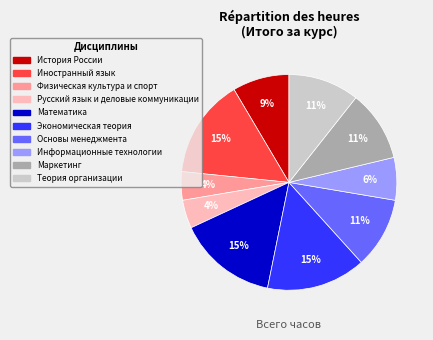

Do Основы менеджмента and Физическая культура и спорт together represent more than half of the pie?

No